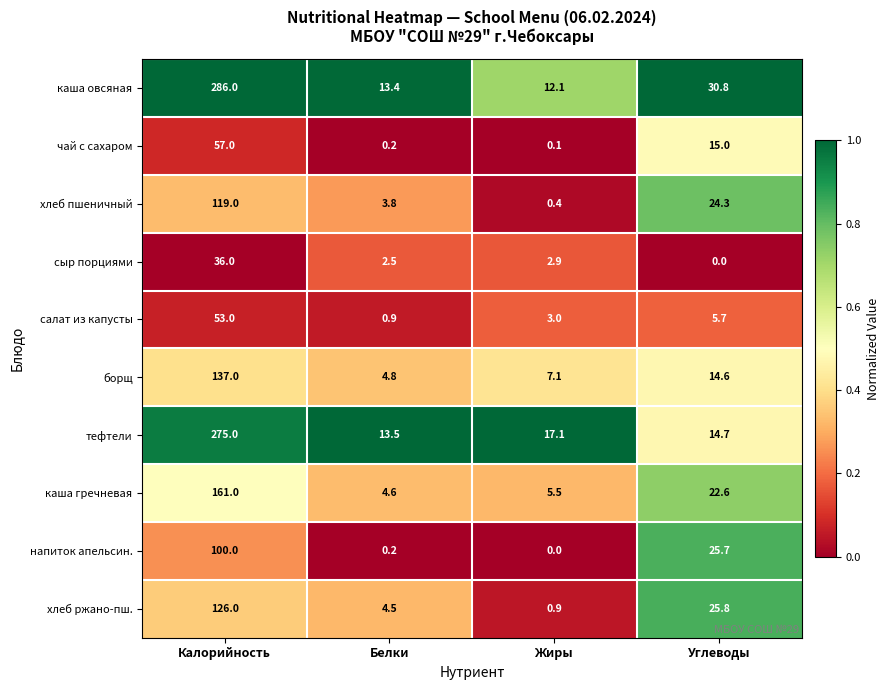

Count the number of data series in this chart.

10